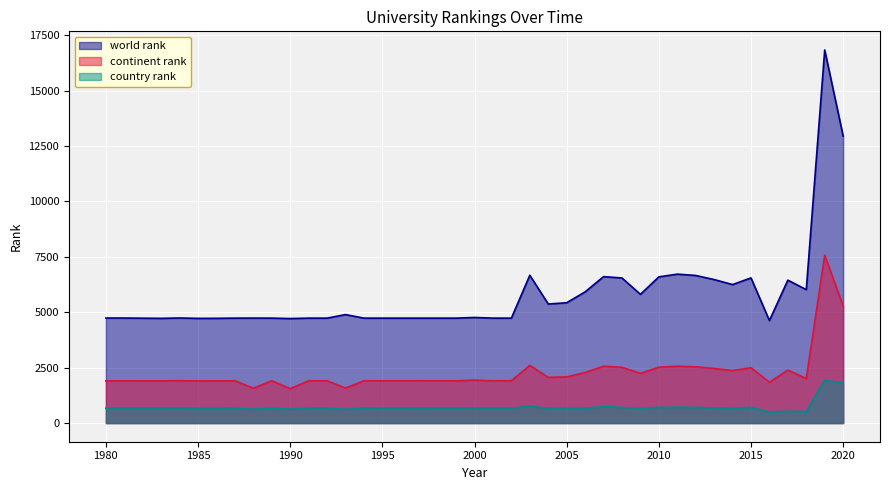

The world rank series shows 10642 at 2007. True or false?

False